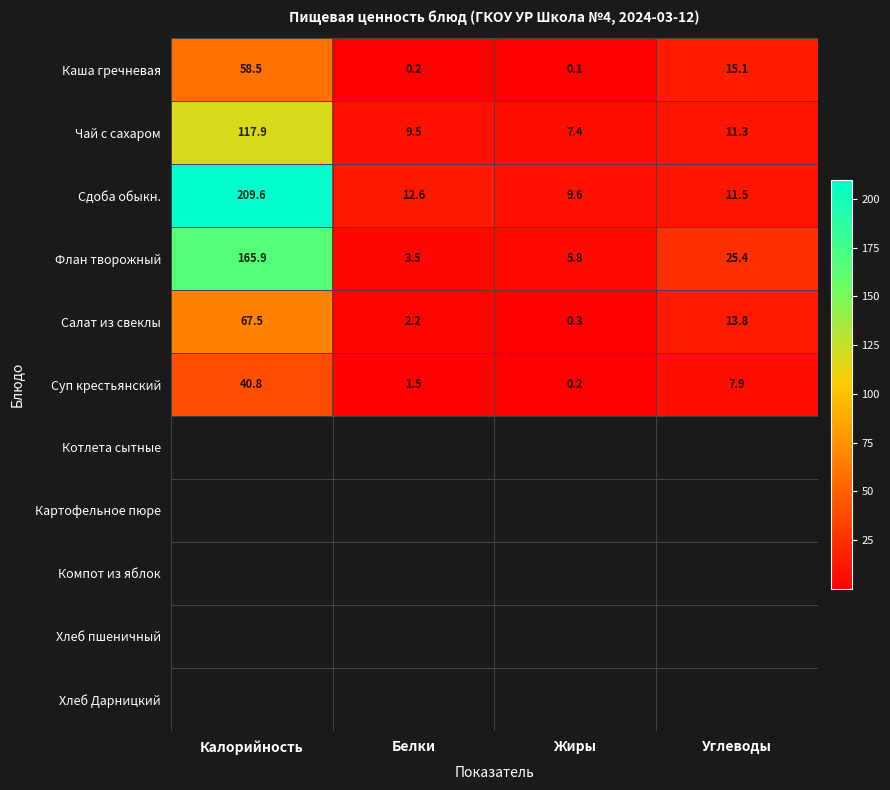

Where is Флан творожный nearest to the value 84?

Углеводы